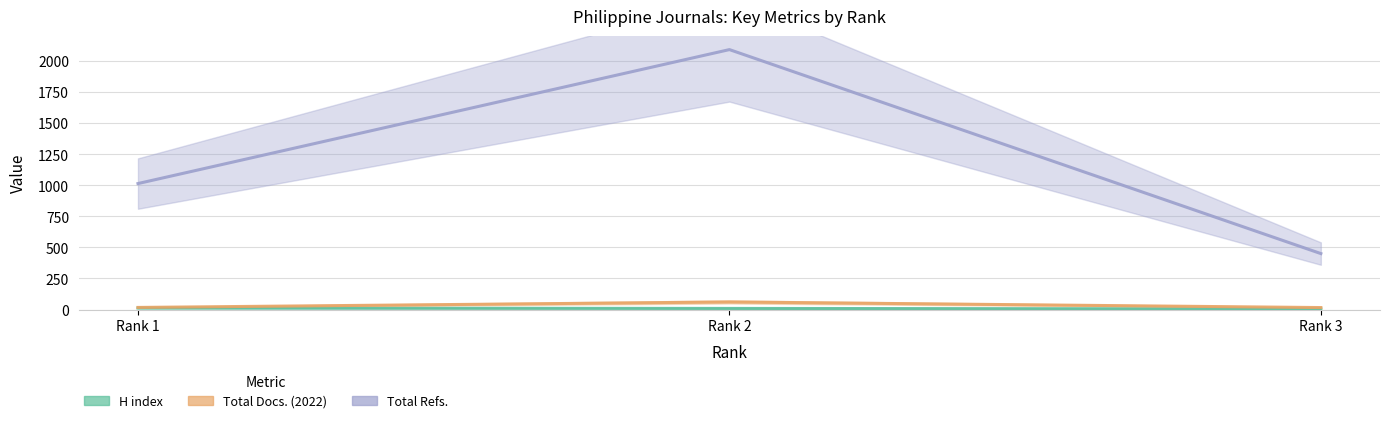

Which series has the largest total across all categories?

Total Refs.